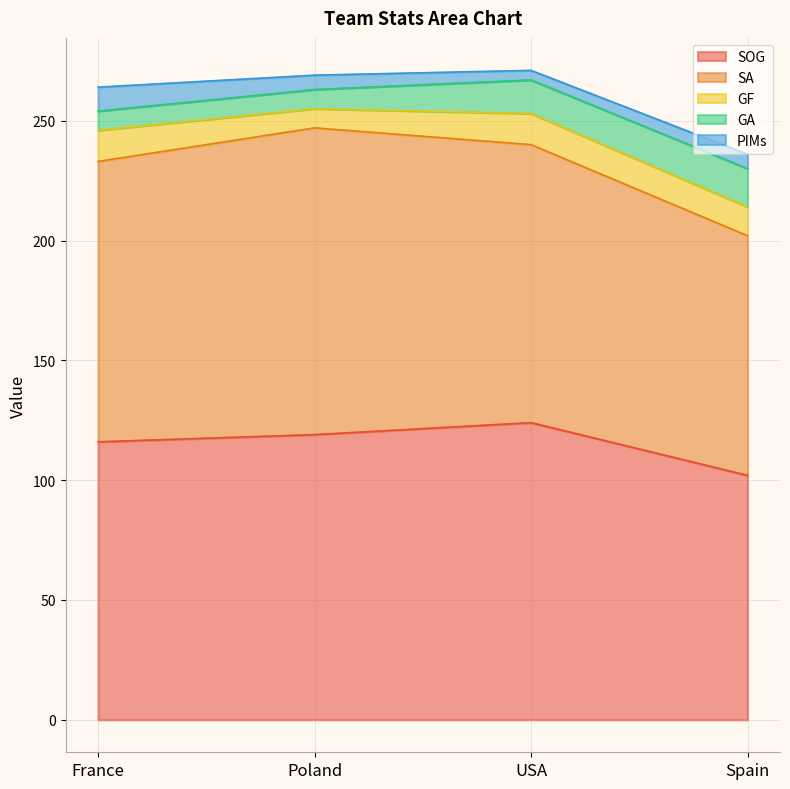

Which series has the largest total across all categories?

SOG